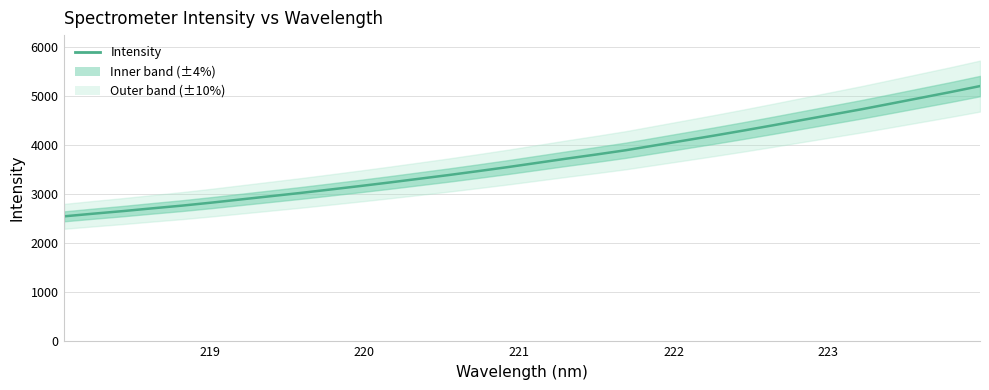

What is the difference between the maximum and second lowest values?

2606.5